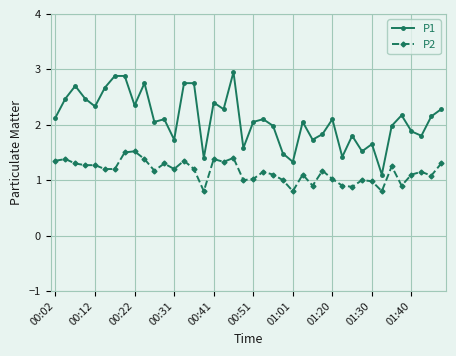

True or false: P2 and P1 intersect in this chart.

False